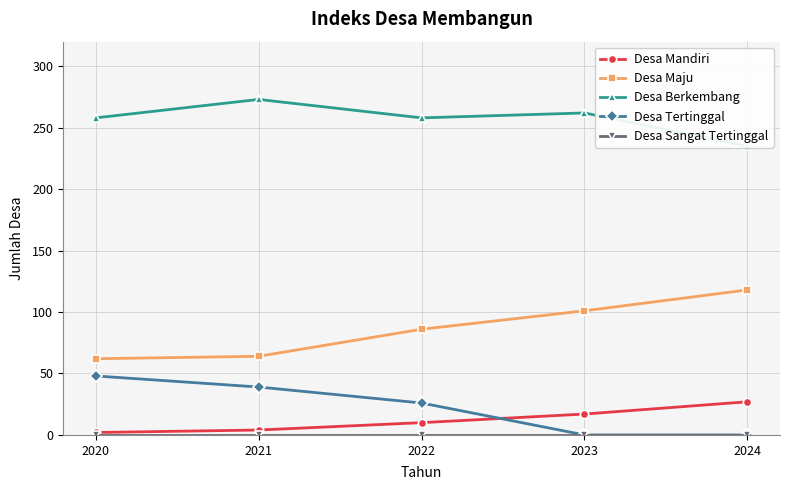

How many Desa Tertinggal values are between 0 and 39?

4